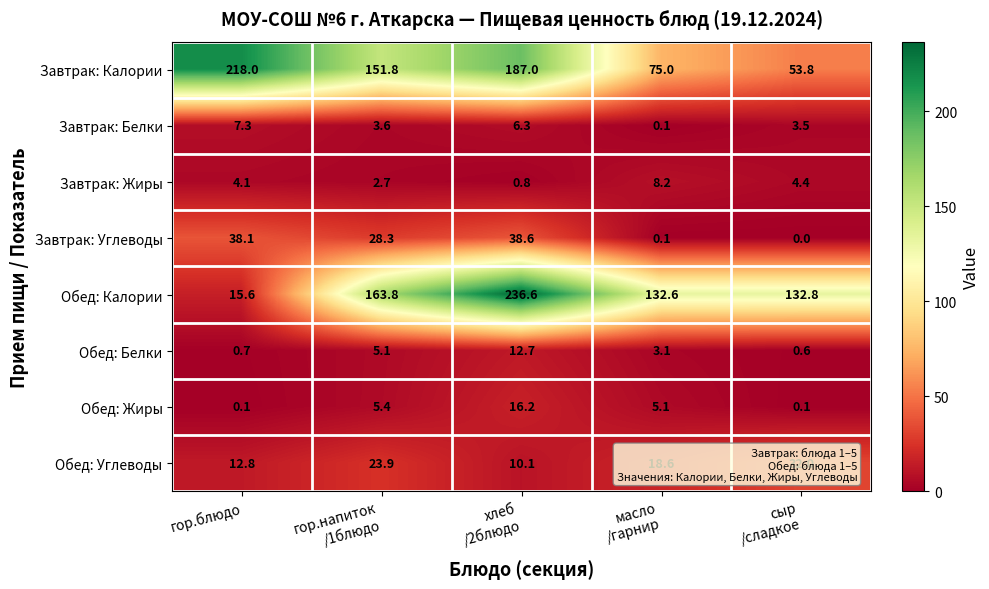

How many distinct data groups are displayed?

8